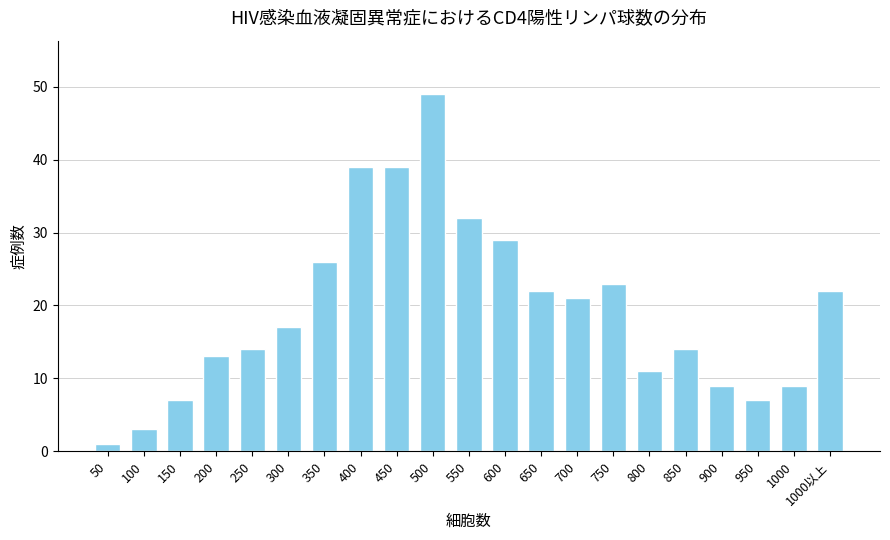

The chart shows a value of 29 at 600. True or false?

True